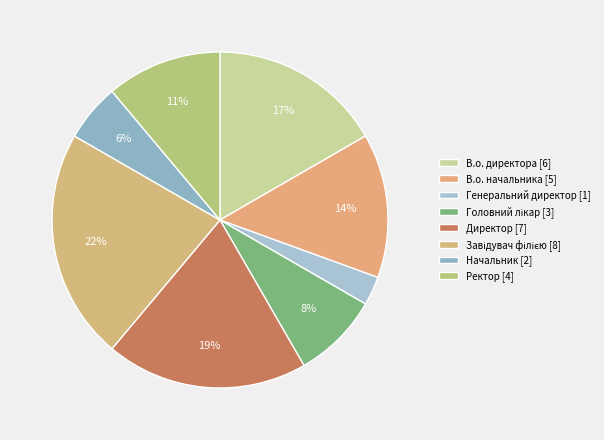

How many slices are in this pie chart?

8